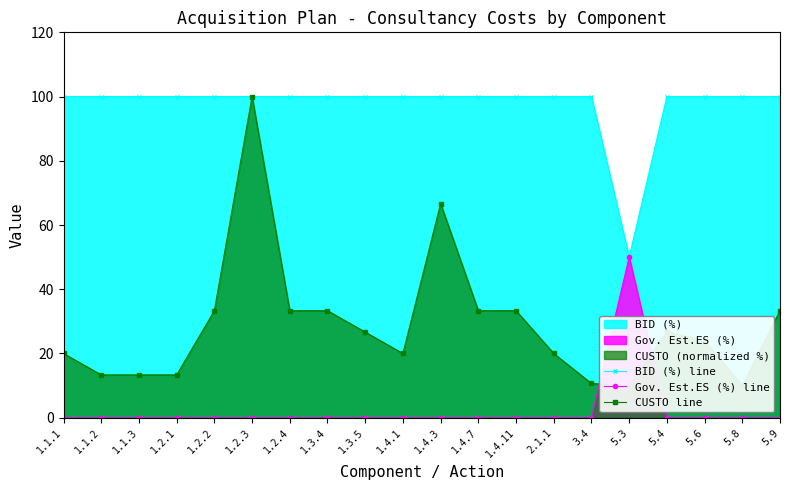

What is the difference between the highest and lowest values at 1.3.4?

100.0